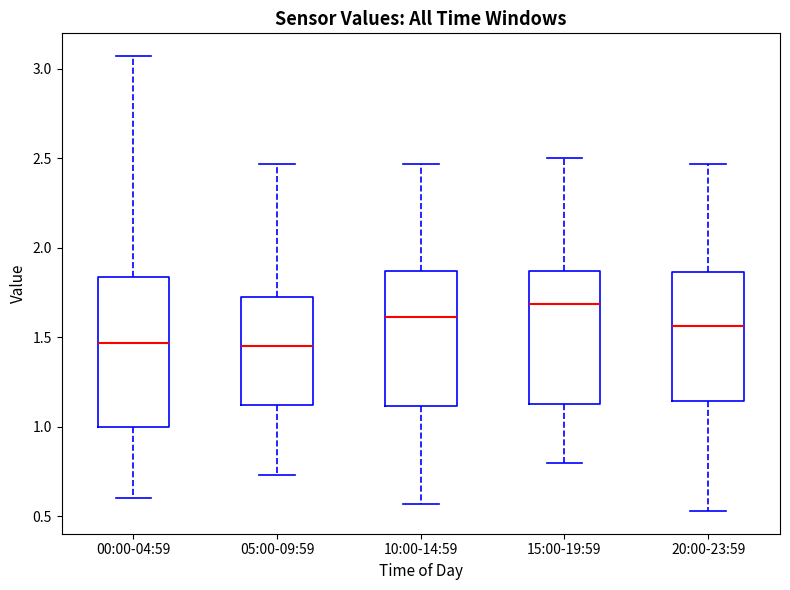

Reading left to right, read every box against the y-axis: the position of its median line, the range the box covers, and the ends of its whiskers. The values are not printed on the chart, so give them approximately, as read against the axis.

00:00-04:59: median 1.45, box 1.00 to 1.85, whiskers 0.60 to 3.05
05:00-09:59: median 1.45, box 1.10 to 1.75, whiskers 0.75 to 2.45
10:00-14:59: median 1.60, box 1.10 to 1.85, whiskers 0.55 to 2.45
15:00-19:59: median 1.70, box 1.15 to 1.85, whiskers 0.80 to 2.50
20:00-23:59: median 1.55, box 1.15 to 1.85, whiskers 0.55 to 2.45